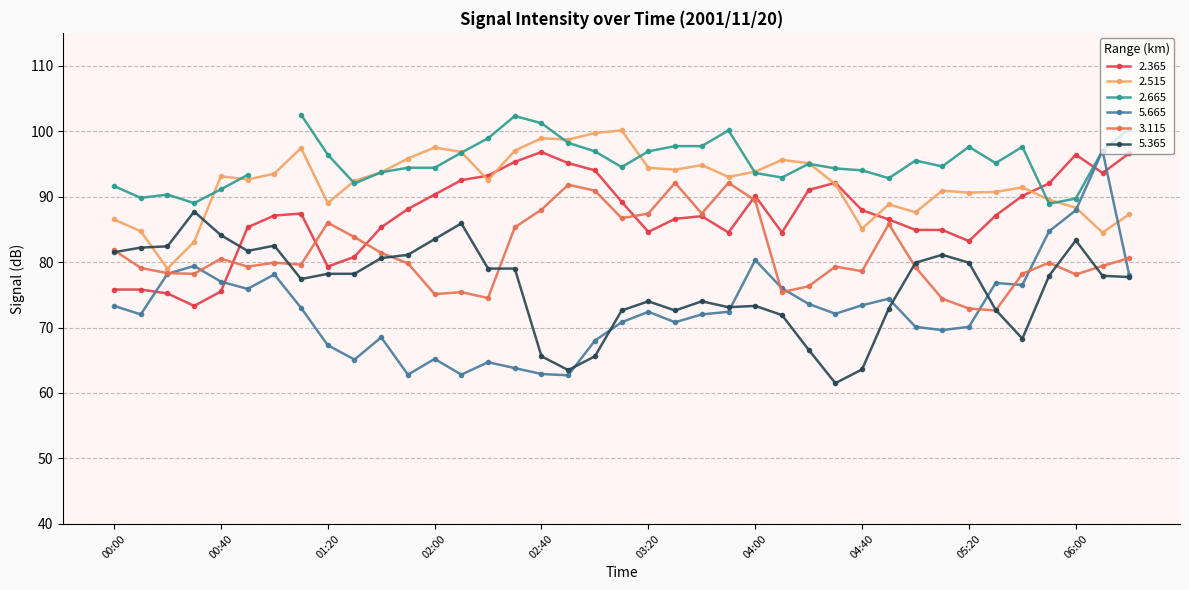

Which series changed the most between 02:50 and 04:00?

  5.665